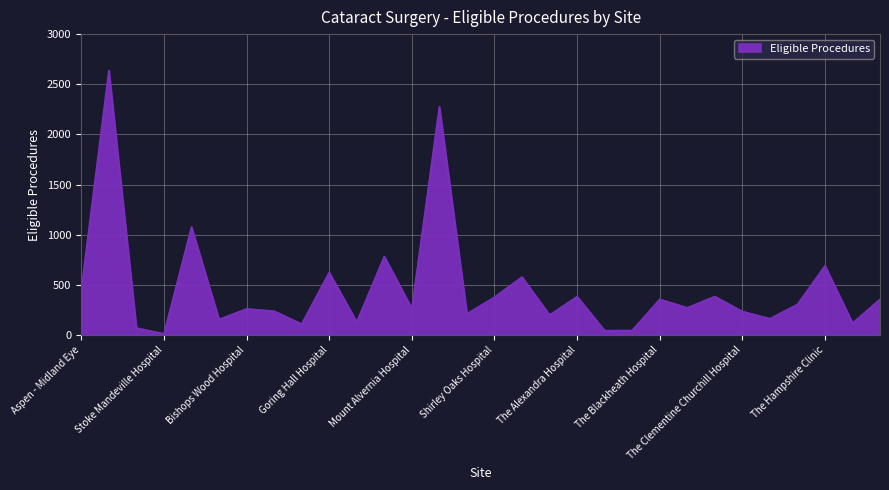

What is the greatest value displayed?

2639